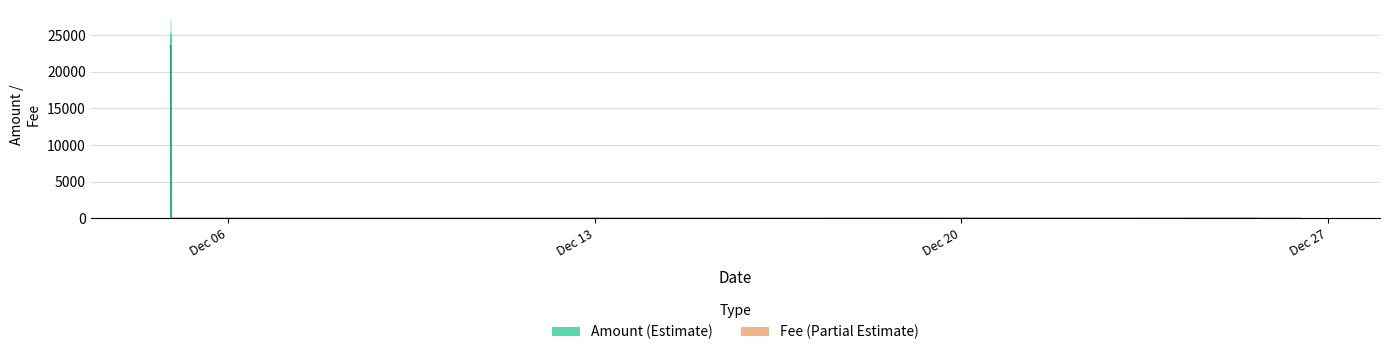

True or false: Fee has a value of 0.0 at 2020-12-26 11:30:18.

True